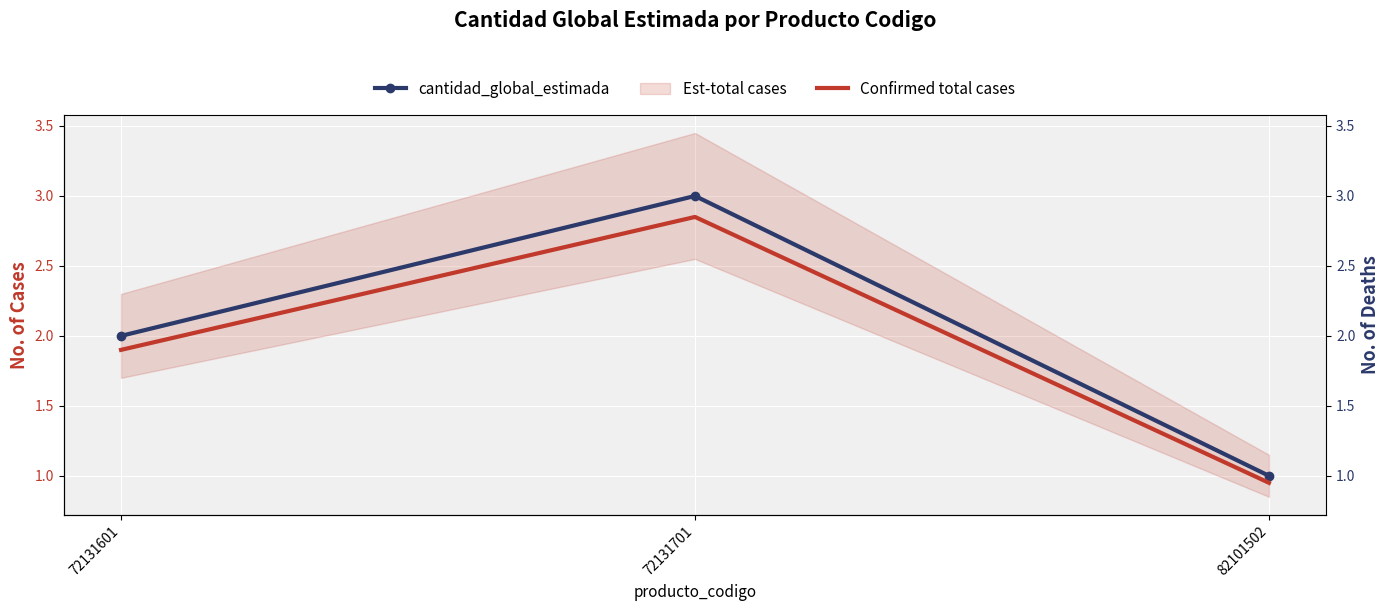

How many lines are shown in the chart?

2